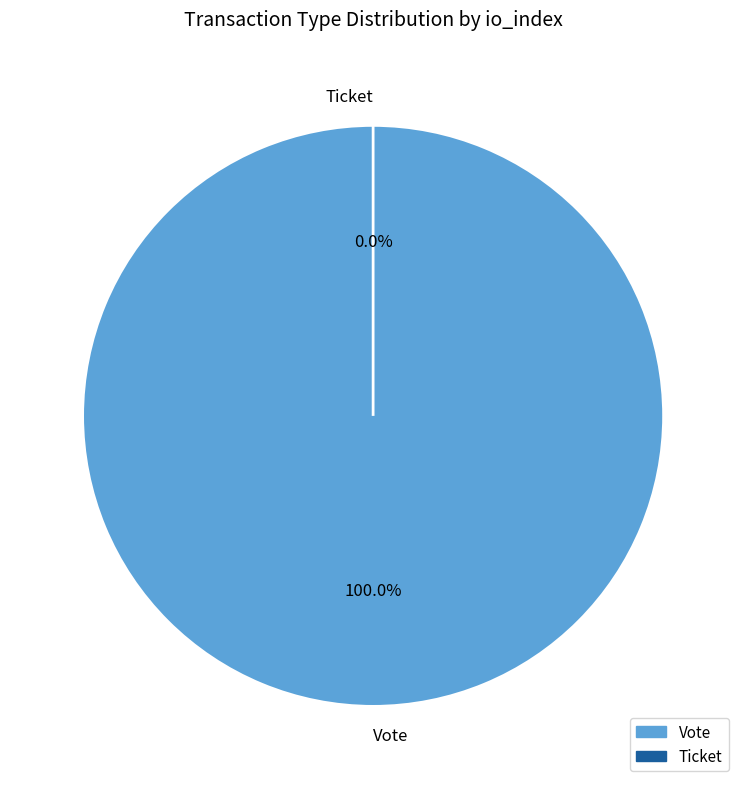

Is it true that Ticket is 1% of the pie?

False